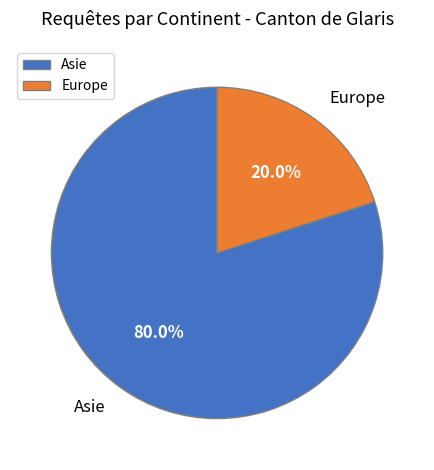

How much of the chart is everything except Europe?

80.0%